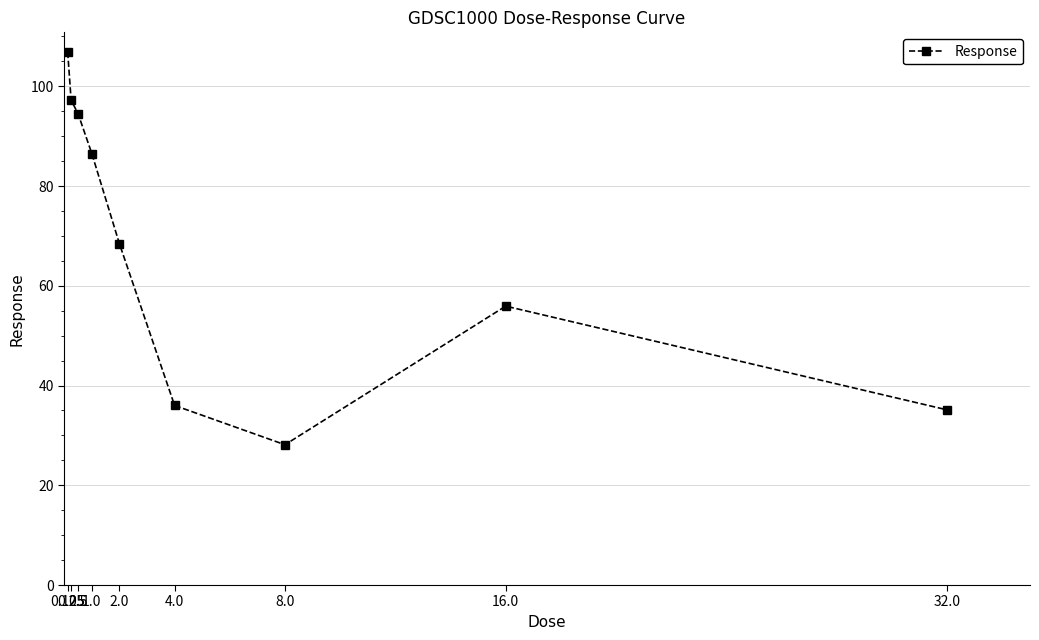

List the labels in order of value, largest first.

0.125, 0.25, 0.5, 1.0, 2.0, 16.0, 4.0, 32.0, 8.0